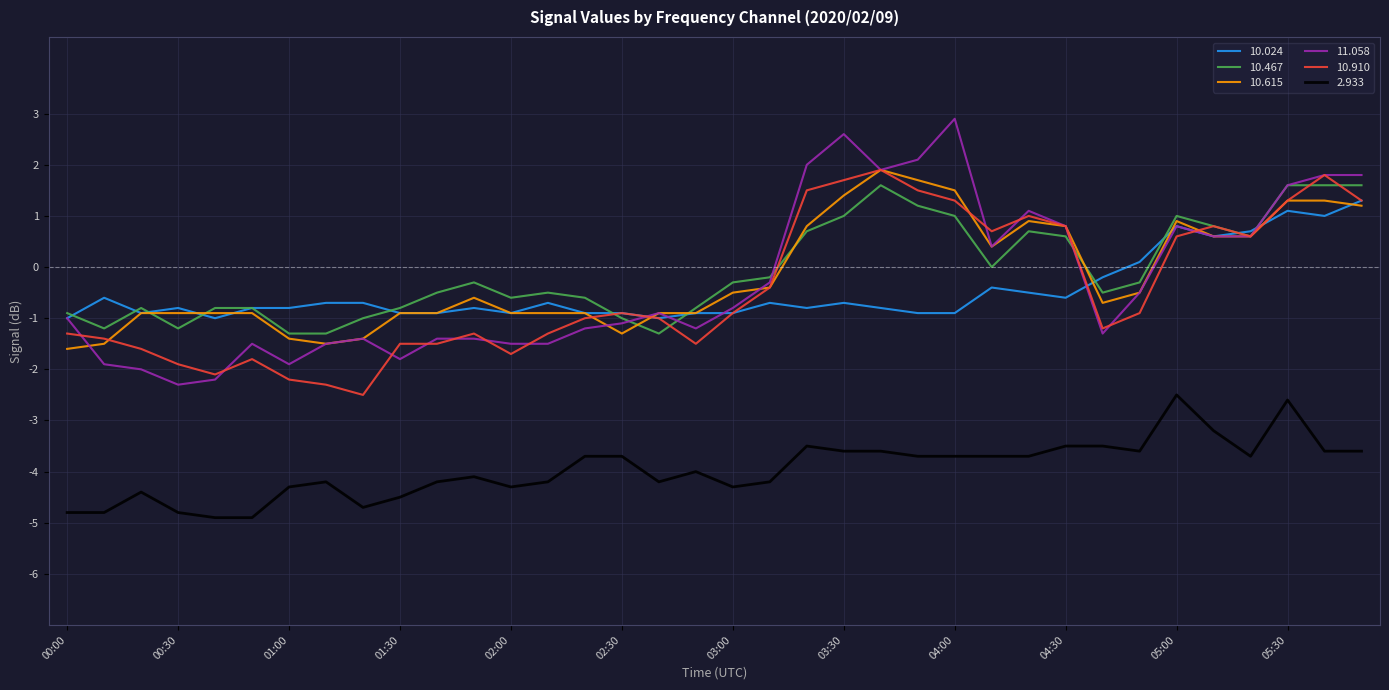

True or false: 2.933 and 10.024 cross at least once.

False